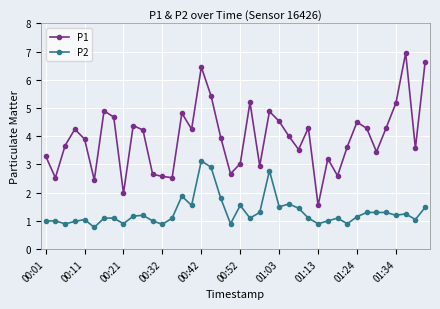

What is the value of the P1 point at the 10th from the left?

4.4